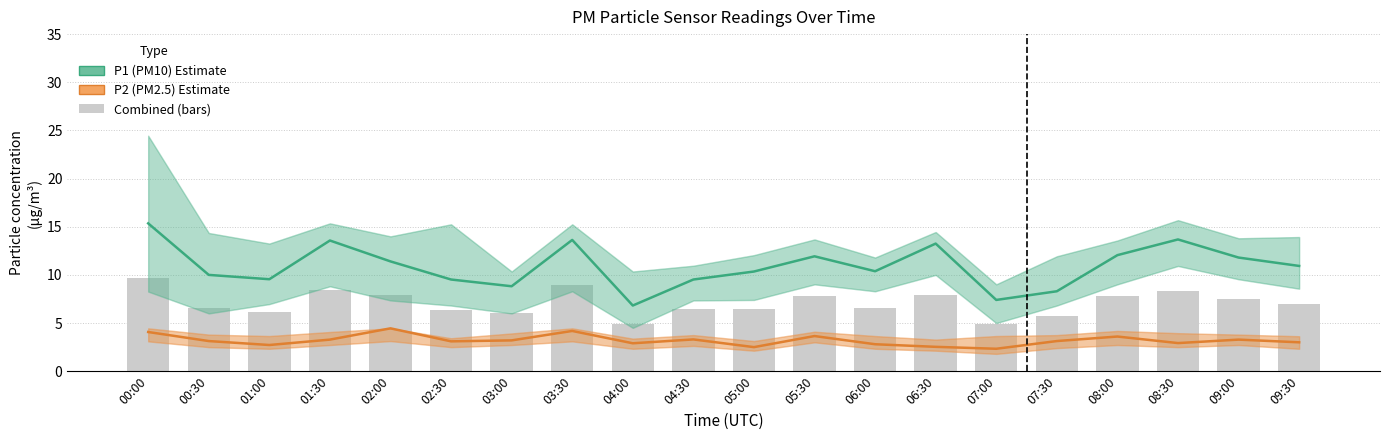

The P1 (PM10) series shows 10.4 at 06:00. True or false?

True